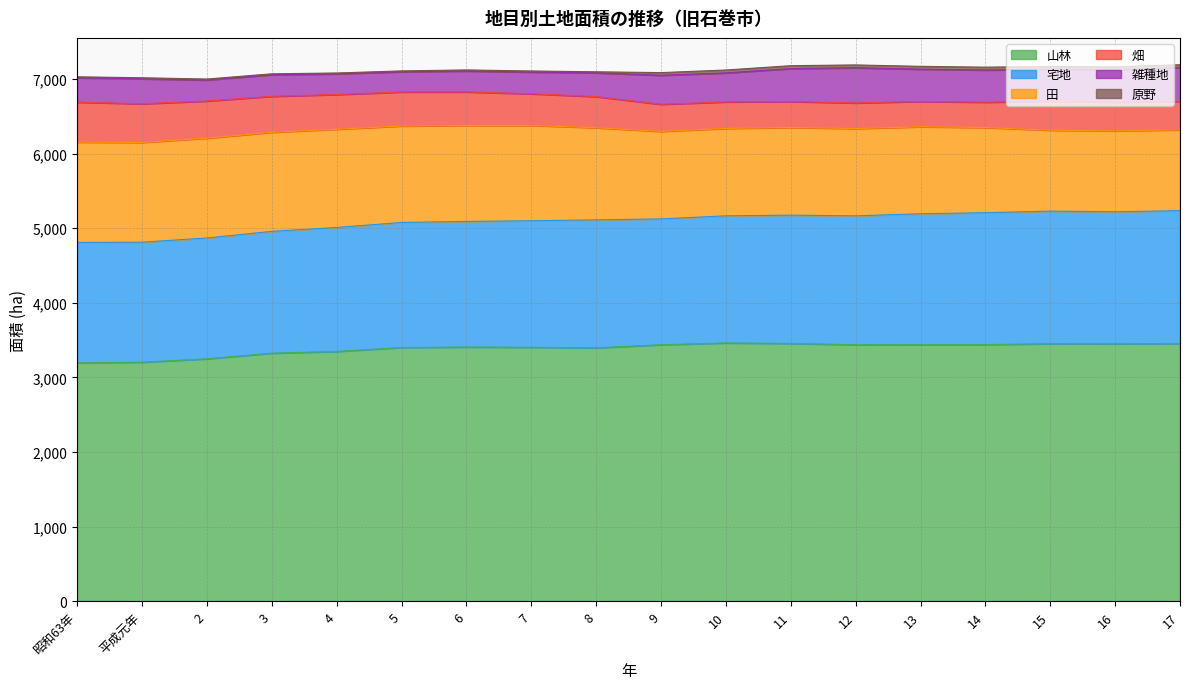

Rank the series at 4 from lowest to highest value.

原野, 雑種地, 畑, 田, 宅地, 山林